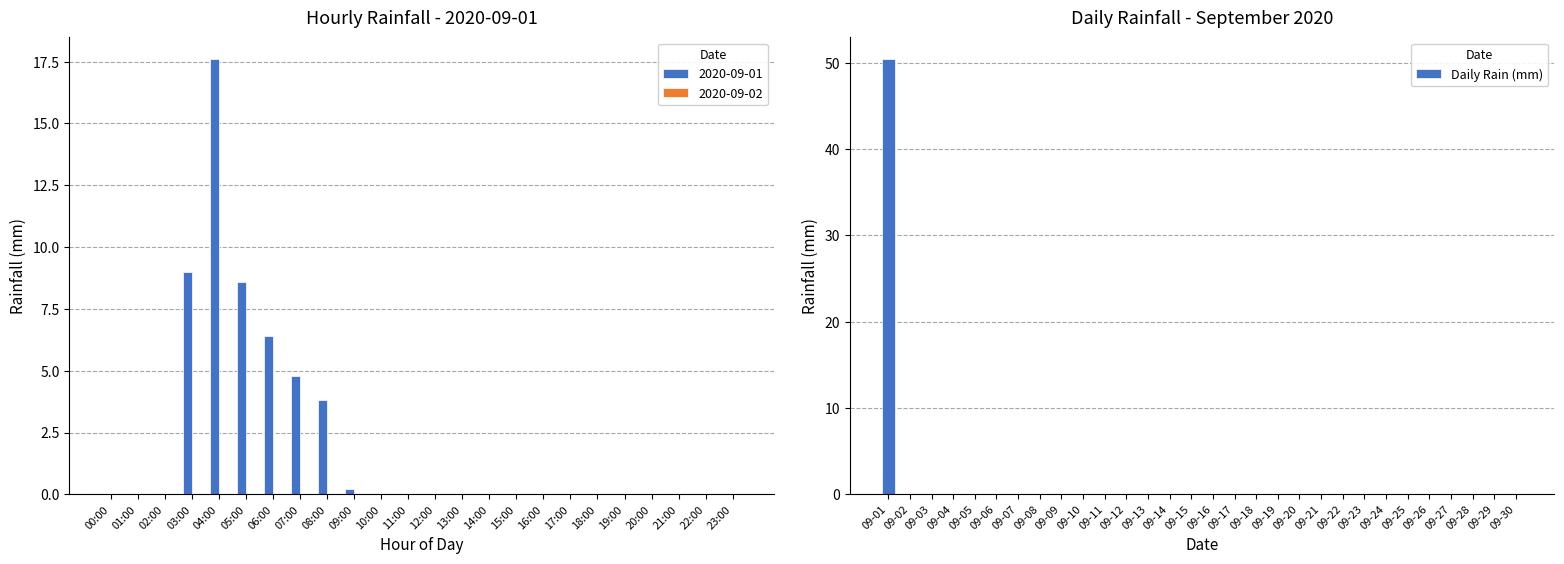

How many bars are there in total?

30